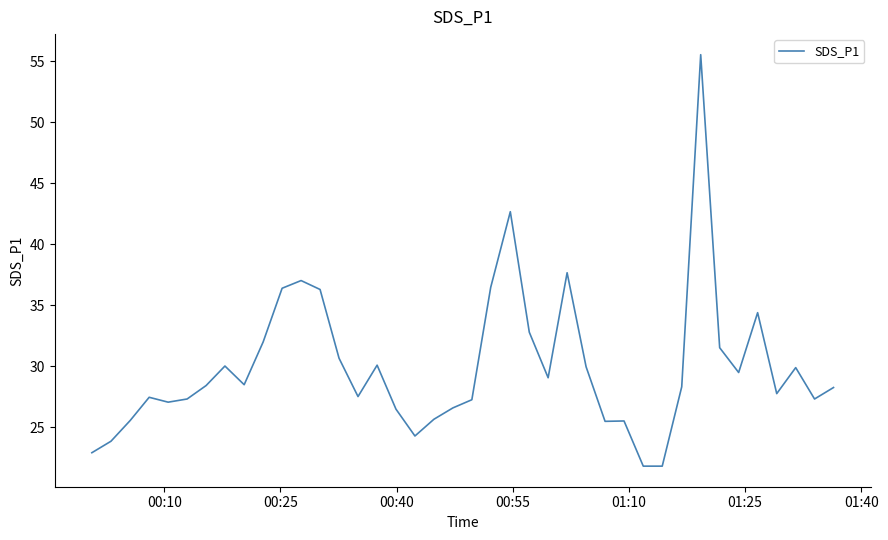

What is the smallest value displayed?

21.8